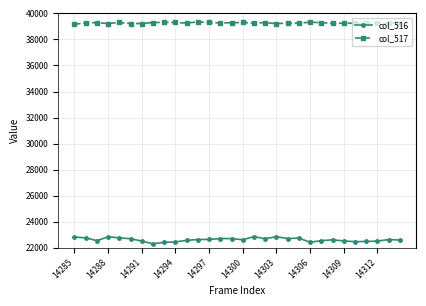

How many lines are shown in the chart?

2